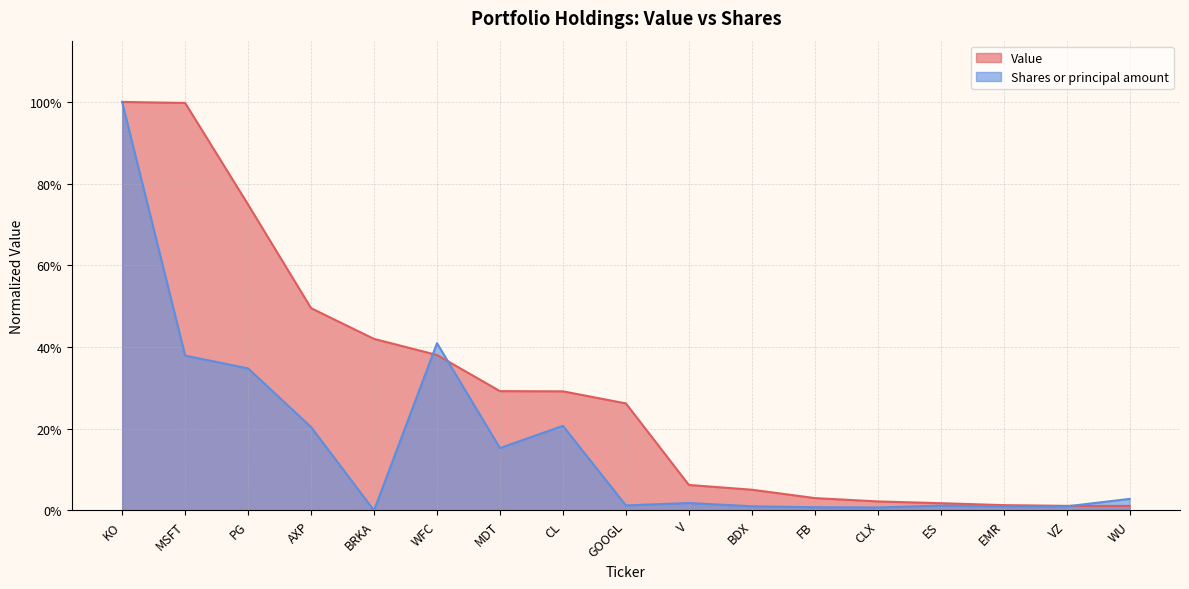

At which category does the chart reach its peak across all series?

KO